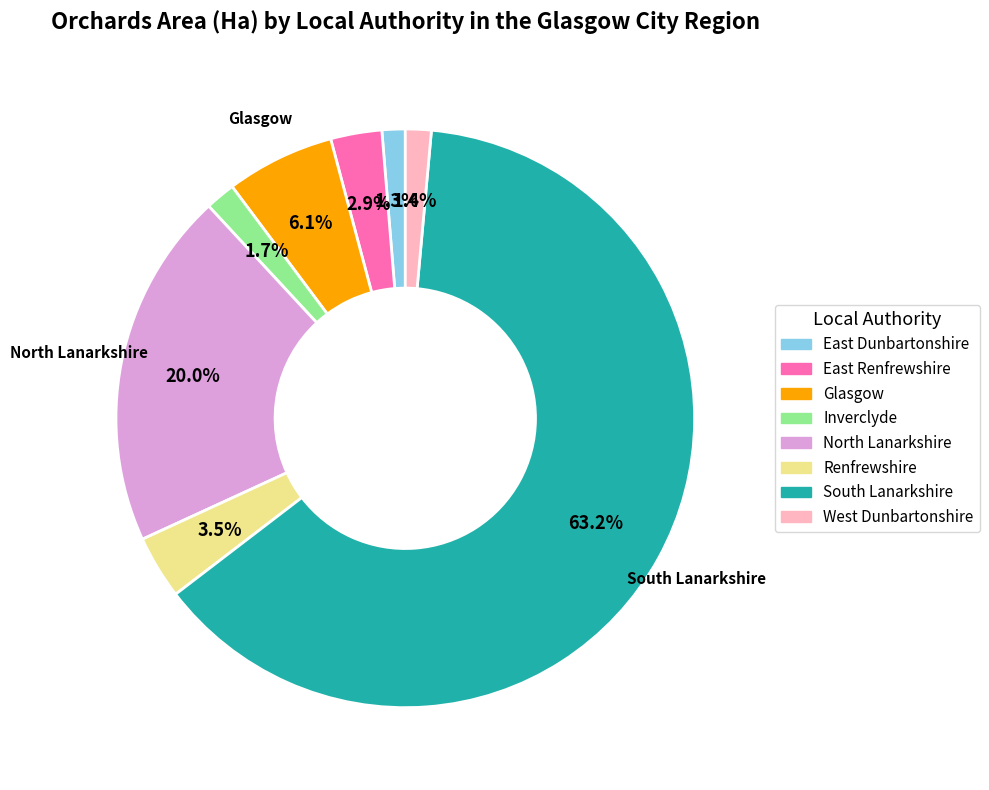

Which category has the biggest portion of the pie?

South Lanarkshire